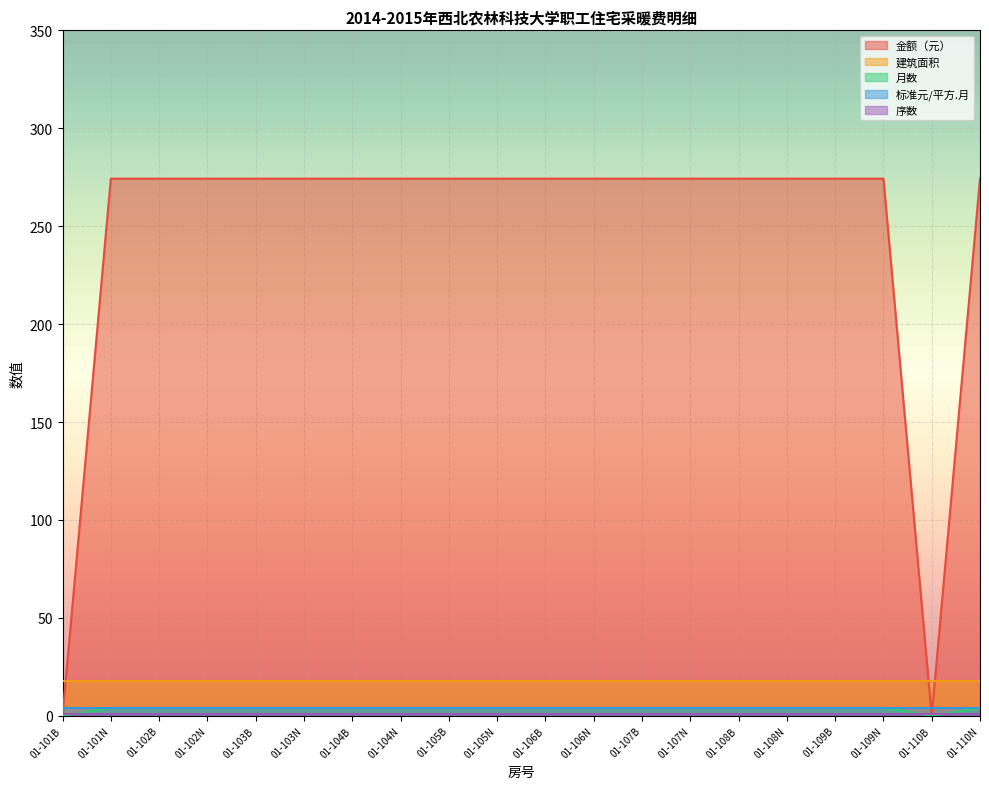

What is the value of the 建筑面积 point at the 19th from the left?

18.0